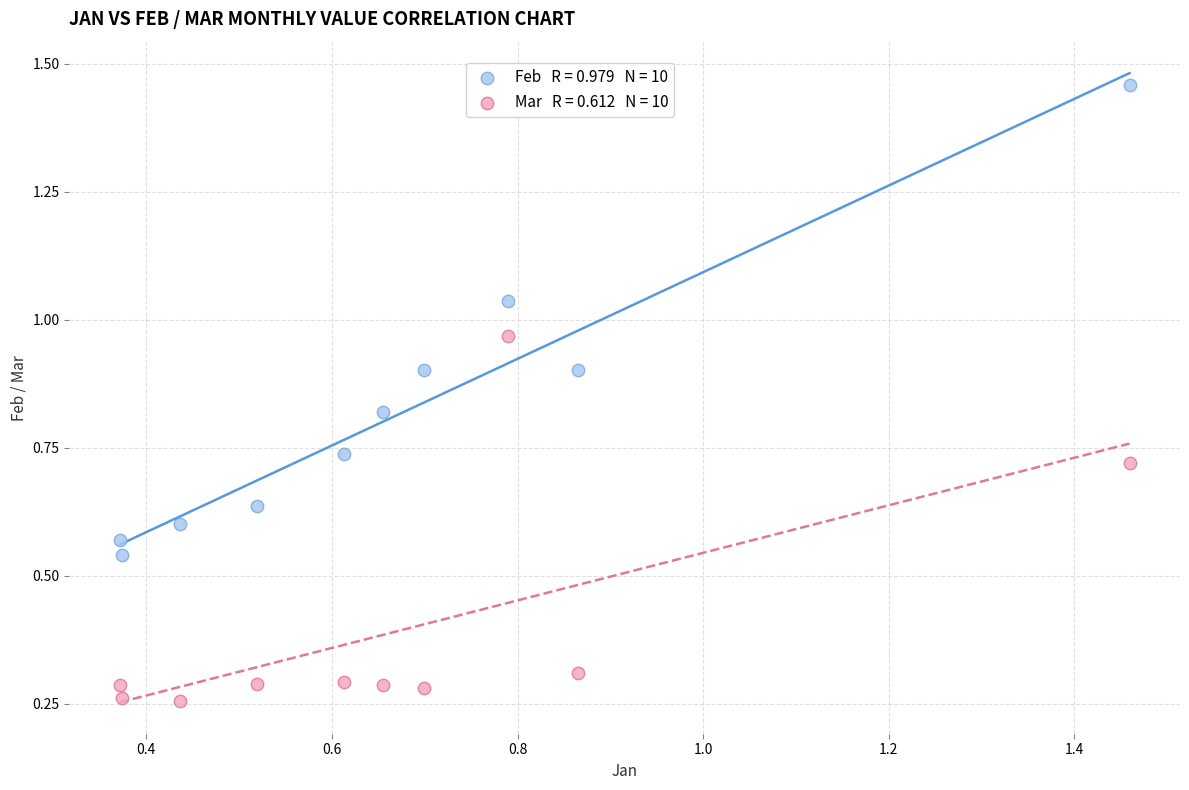

Across all data points, what is the range of X values (max minus min)?

1.1